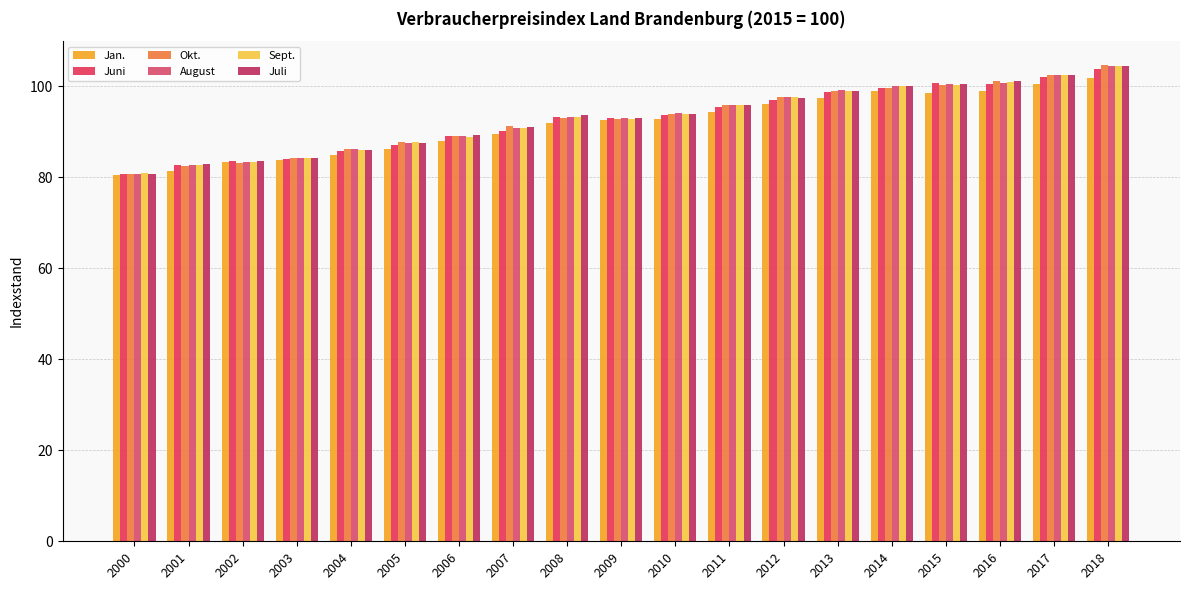

At which category does the chart reach its minimum across all series?

2000